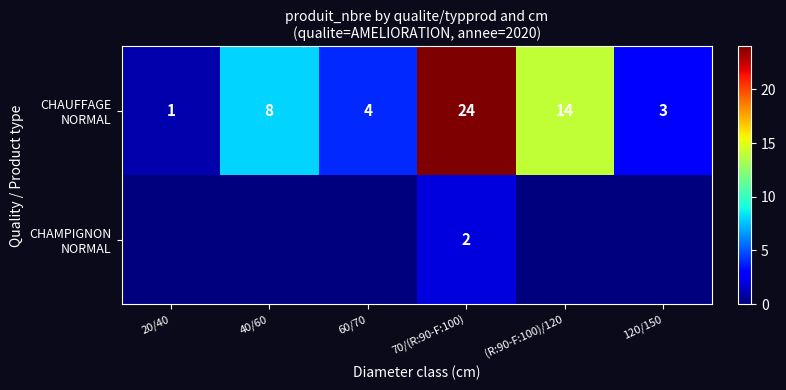

At how many categories does at least one series exceed 4?

3